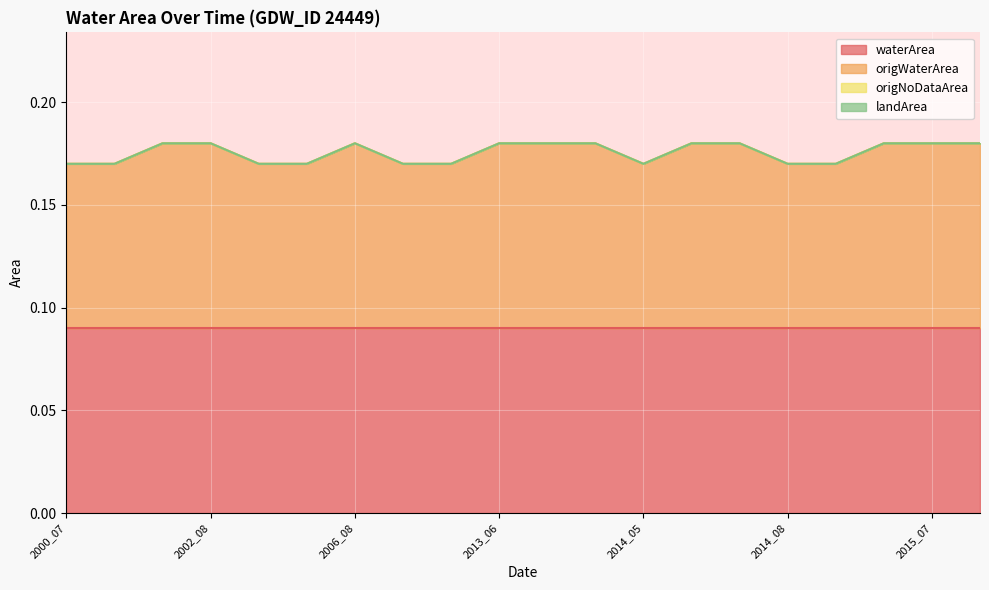

Reading left to right, transcribe all the data shown in this chart.

waterArea: 2000_07=0.1	2000_09=0.1	2002_07=0.1	2002_08=0.1	2006_05=0.1	2006_07=0.1	2006_08=0.1	2010_06=0.1	2013_05=0.1	2013_06=0.1	2013_07=0.1	2013_08=0.1	2014_05=0.1	2014_06=0.1	2014_07=0.1	2014_08=0.1	2015_05=0.1	2015_06=0.1	2015_07=0.1	2015_08=0.1
origWaterArea: 2000_07=0.1	2000_09=0.1	2002_07=0.1	2002_08=0.1	2006_05=0.1	2006_07=0.1	2006_08=0.1	2010_06=0.1	2013_05=0.1	2013_06=0.1	2013_07=0.1	2013_08=0.1	2014_05=0.1	2014_06=0.1	2014_07=0.1	2014_08=0.1	2015_05=0.1	2015_06=0.1	2015_07=0.1	2015_08=0.1
origNoDataArea: 2000_07=0.0	2000_09=0.0	2002_07=0.0	2002_08=0.0	2006_05=0.0	2006_07=0.0	2006_08=0.0	2010_06=0.0	2013_05=0.0	2013_06=0.0	2013_07=0.0	2013_08=0.0	2014_05=0.0	2014_06=0.0	2014_07=0.0	2014_08=0.0	2015_05=0.0	2015_06=0.0	2015_07=0.0	2015_08=0.0
landArea: 2000_07=0.0	2000_09=0.0	2002_07=0.0	2002_08=0.0	2006_05=0.0	2006_07=0.0	2006_08=0.0	2010_06=0.0	2013_05=0.0	2013_06=0.0	2013_07=0.0	2013_08=0.0	2014_05=0.0	2014_06=0.0	2014_07=0.0	2014_08=0.0	2015_05=0.0	2015_06=0.0	2015_07=0.0	2015_08=0.0